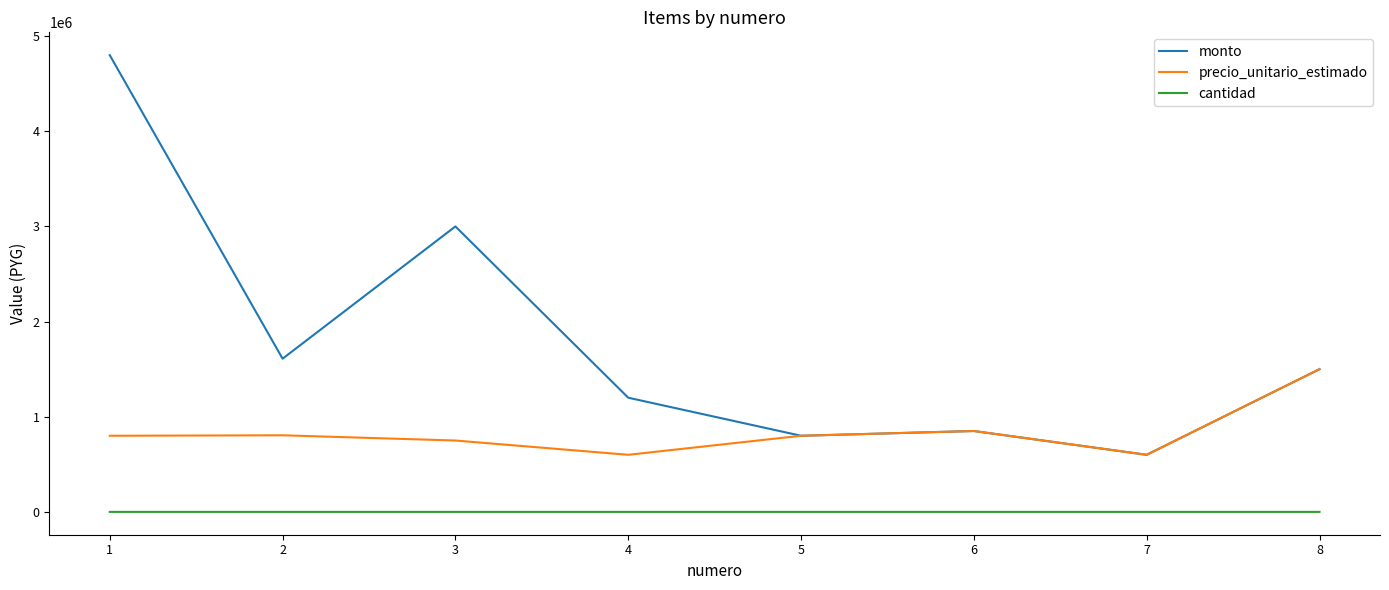

What is the difference between the maximum and second lowest values in the monto series?

4000000